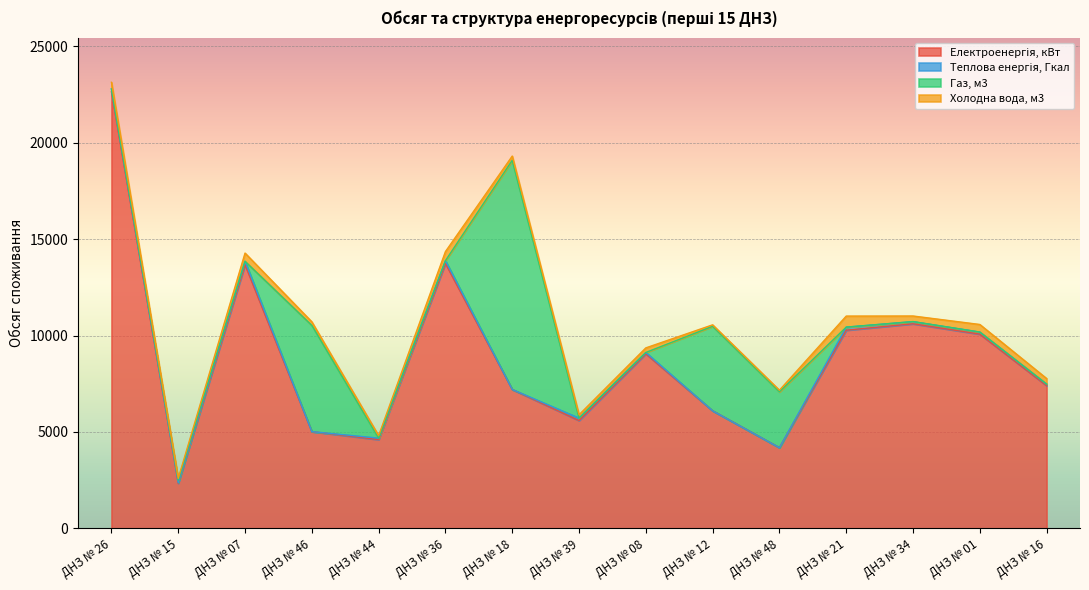

Is it true that Теплова енергія, Гкал equals 173.1 at ДНЗ № 07?

True